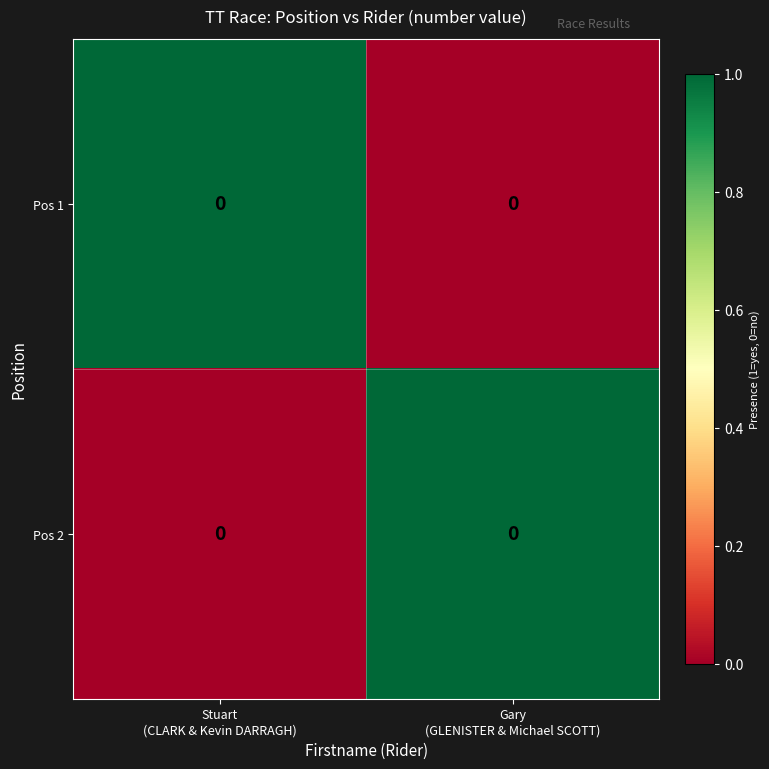

What is the total value across all series at Stuart
(CLARK & Kevin DARRAGH)?

1